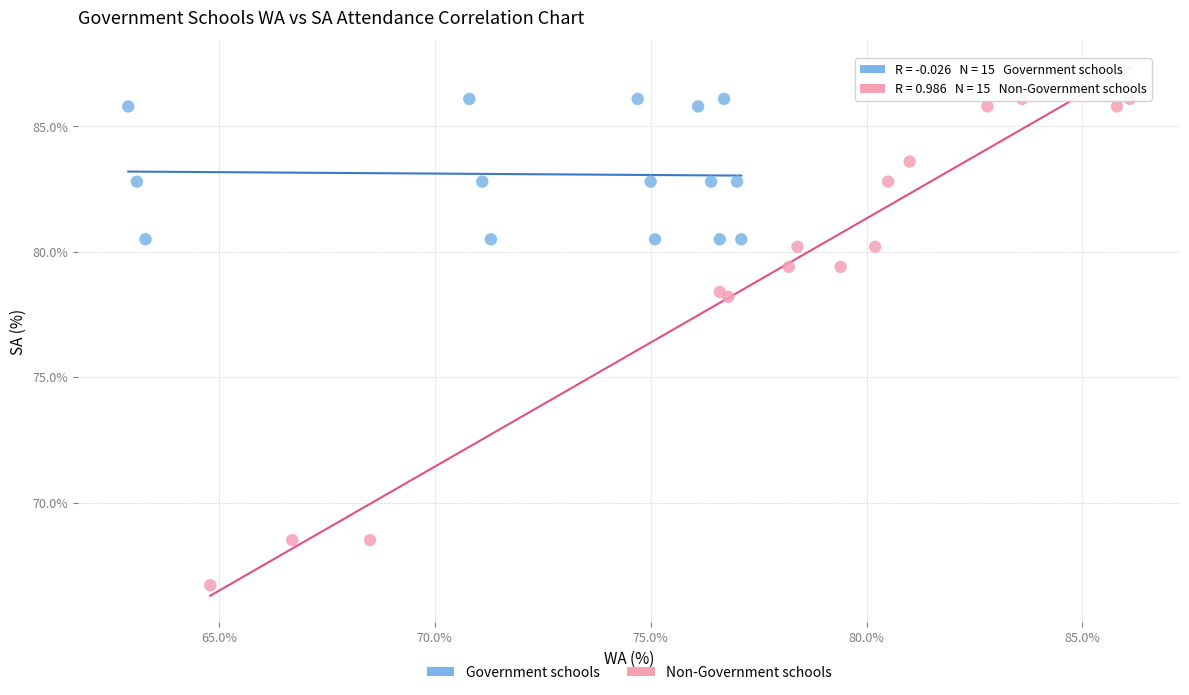

Which series contains the lowest Y value?

Non-Government schools